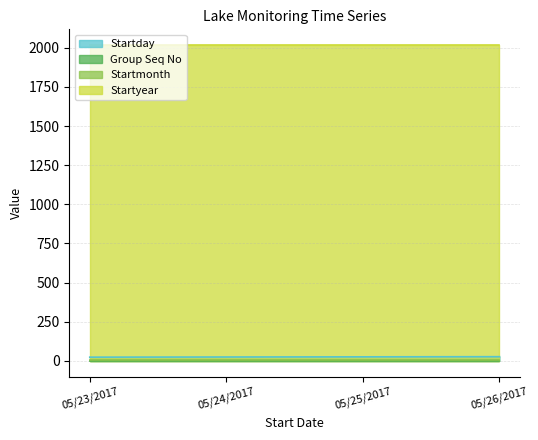

Which series has the widest spread of values?

Startday